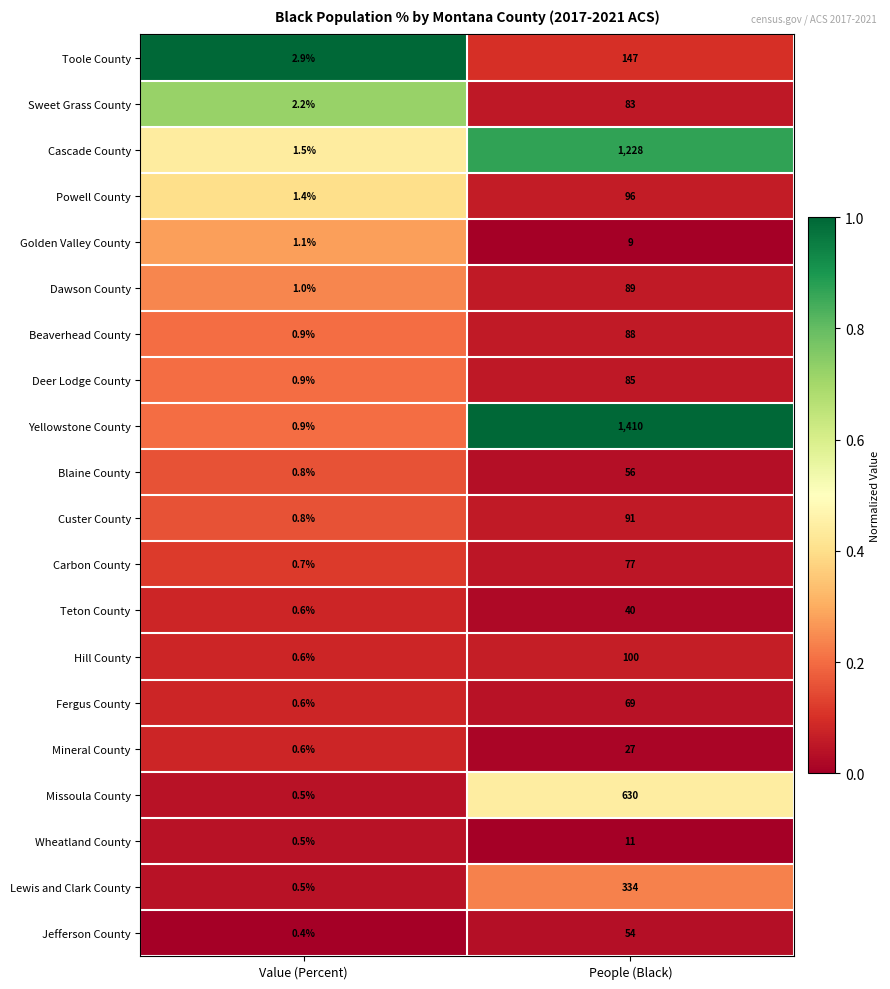

Which series has the largest range (max minus min)?

Yellowstone County